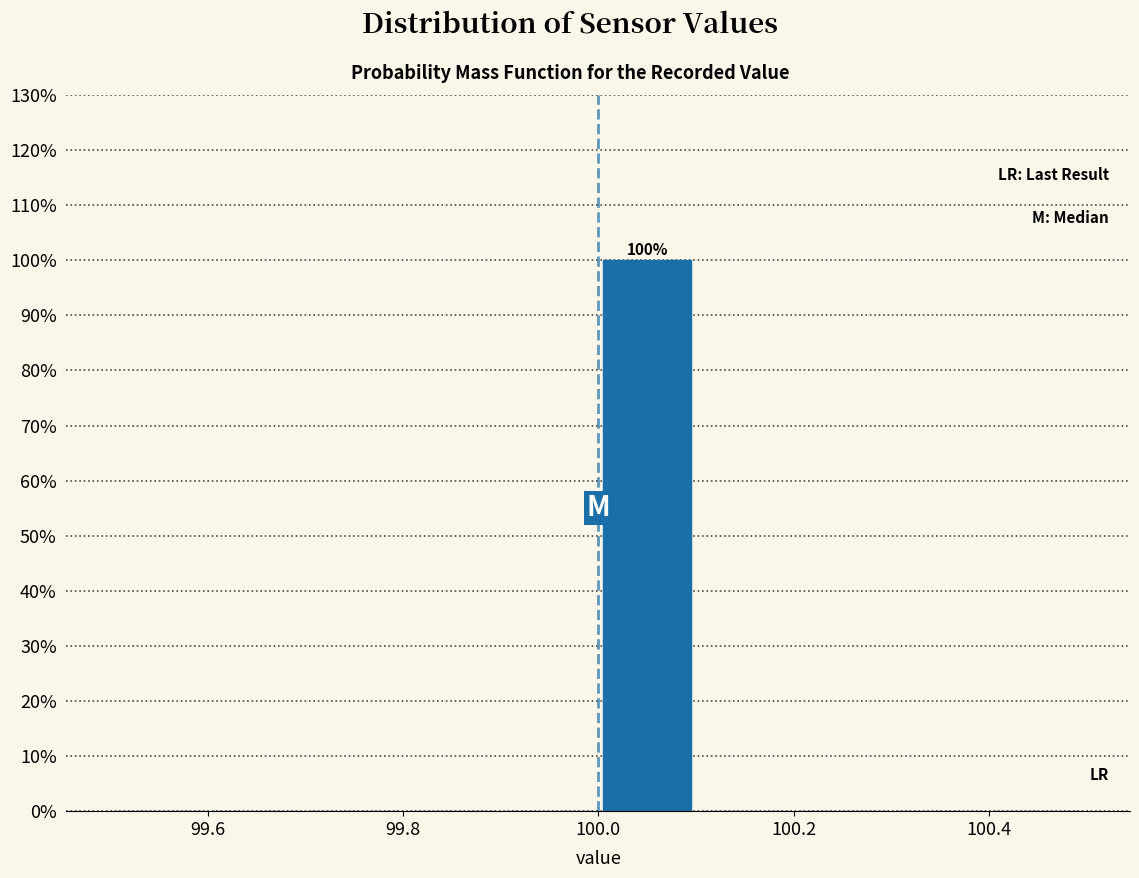

Over which range of the x-axis is the bar tallest?

100.0 to 100.1